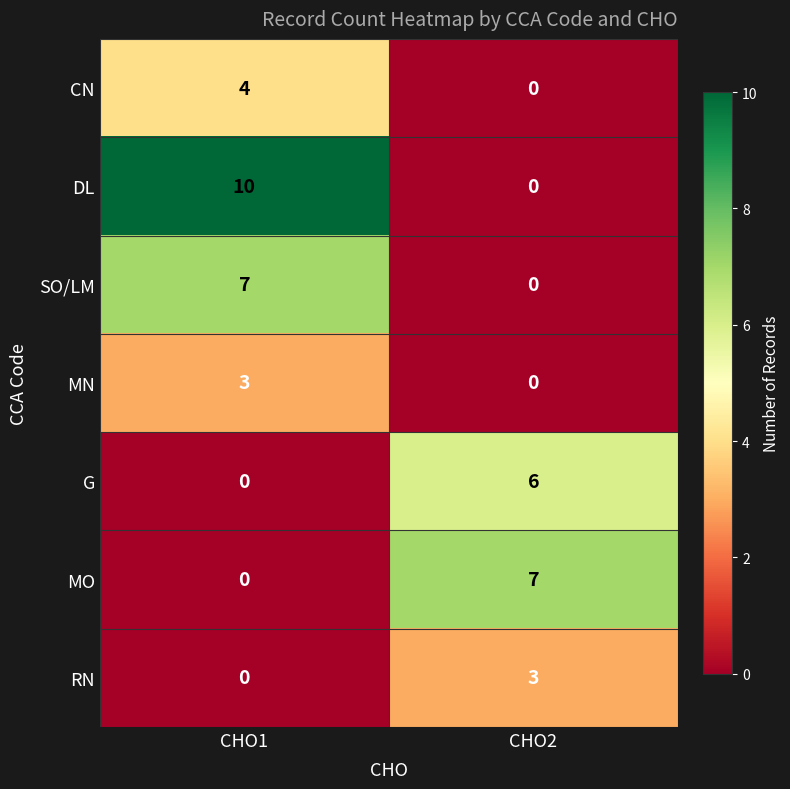

At which label does DL reach its peak?

CHO1